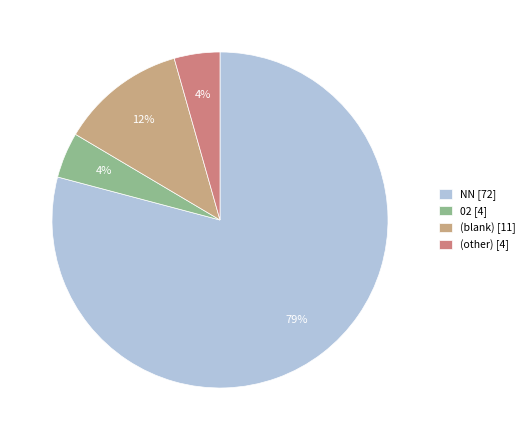

Between (blank) [11] and (other) [4], which is larger?

(blank) [11]